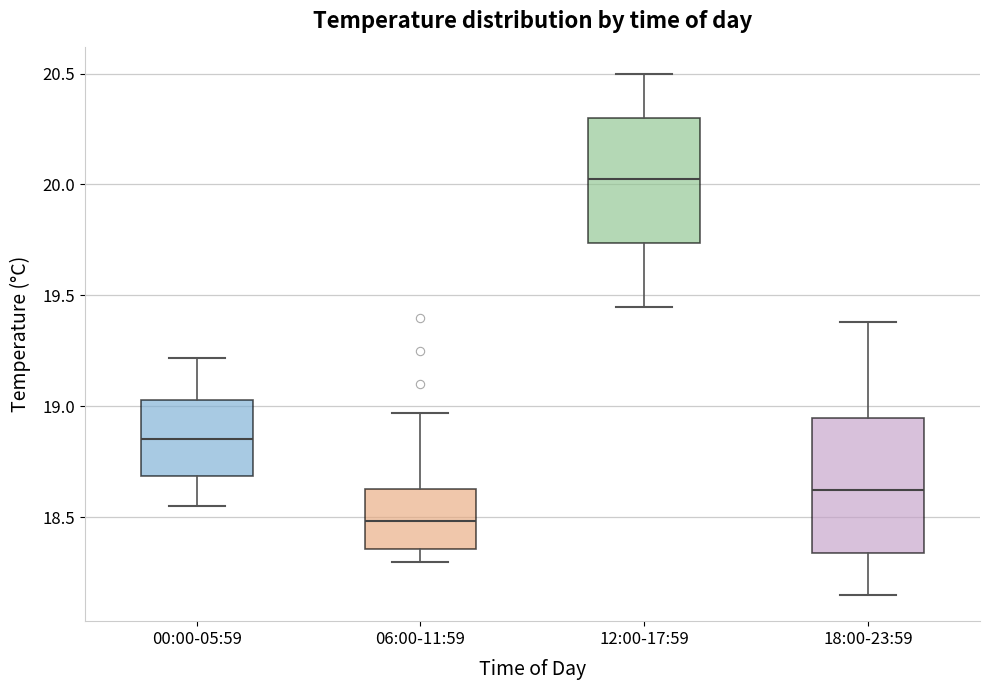

Reading left to right, transcribe this box plot: for each box, give where its median line is, the range the box spans, and where its two whiskers end, as read against the y-axis. The values are not printed on the chart, so give them approximately, as read against the axis.

00:00-05:59: median 18.85, box 18.70 to 19.05, whiskers 18.55 to 19.20
06:00-11:59: median 18.50, box 18.35 to 18.65, whiskers 18.30 to 18.95
12:00-17:59: median 20.05, box 19.75 to 20.30, whiskers 19.45 to 20.50
18:00-23:59: median 18.65, box 18.35 to 18.95, whiskers 18.15 to 19.40